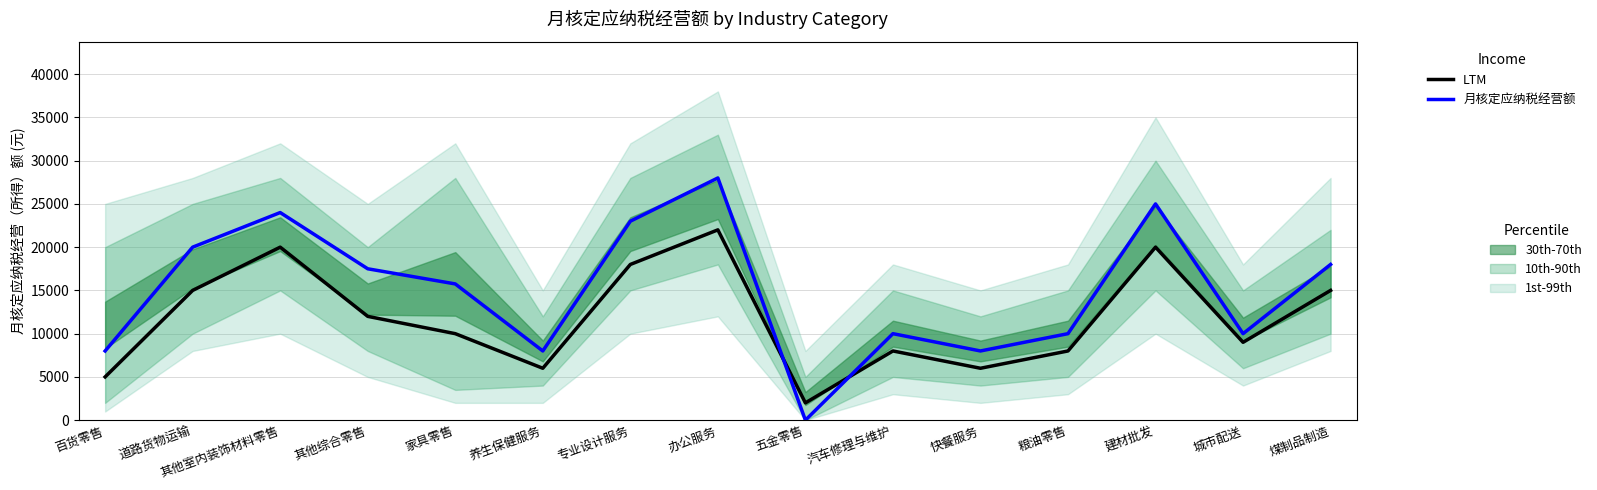

After their last crossing, which series has the higher values: LTM or 月核定应纳税经营额?

月核定应纳税经营额